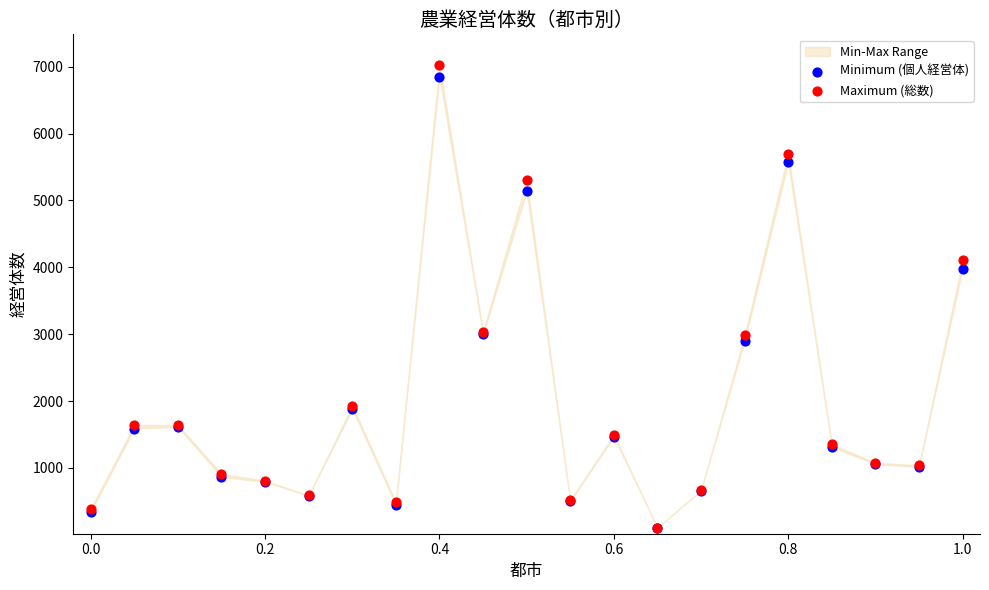

In the Maximum (総数) series, what Y value is closest to 3570?

3035